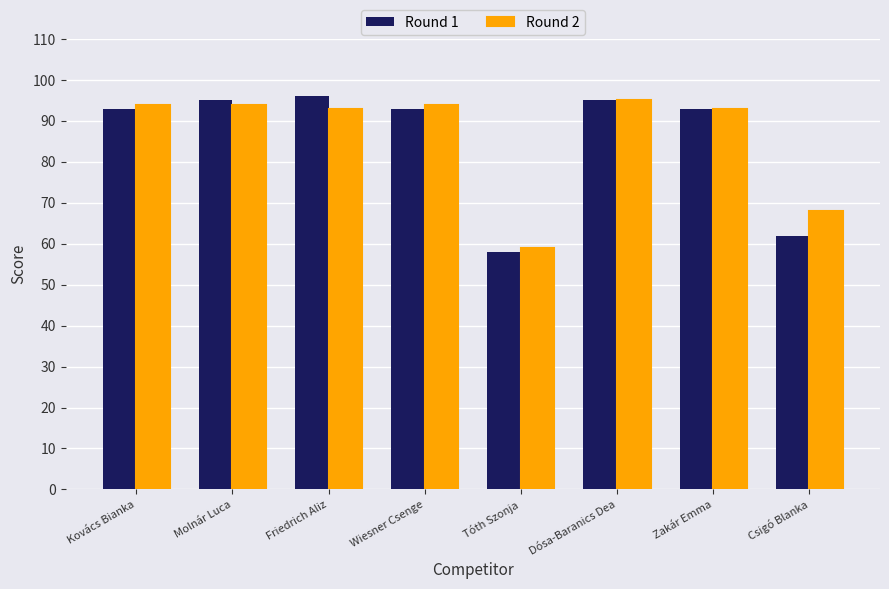

At Molnár Luca, list the series in order from smallest to largest.

Round 2, Round 1